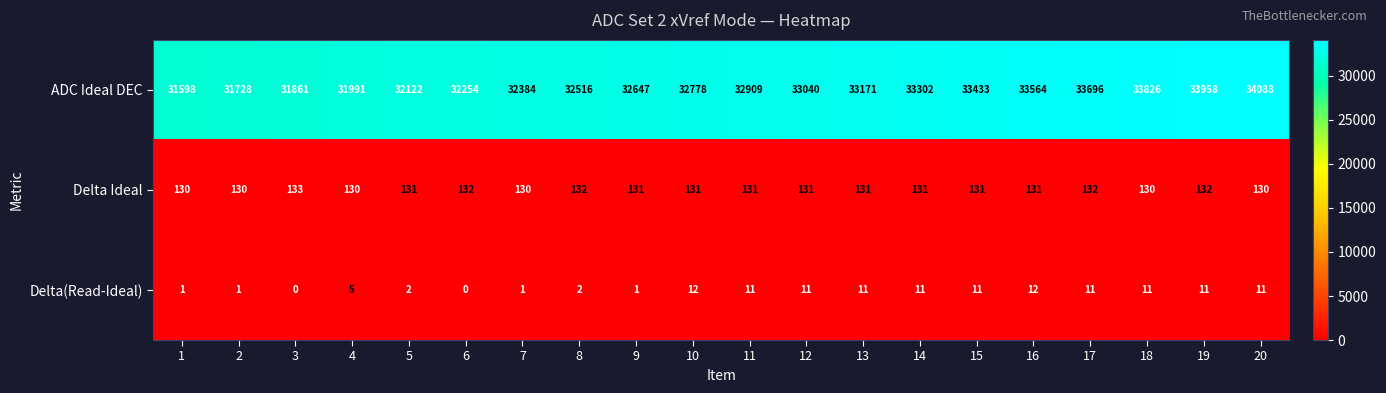

What is the spread (max minus min) of values at 6?

32254